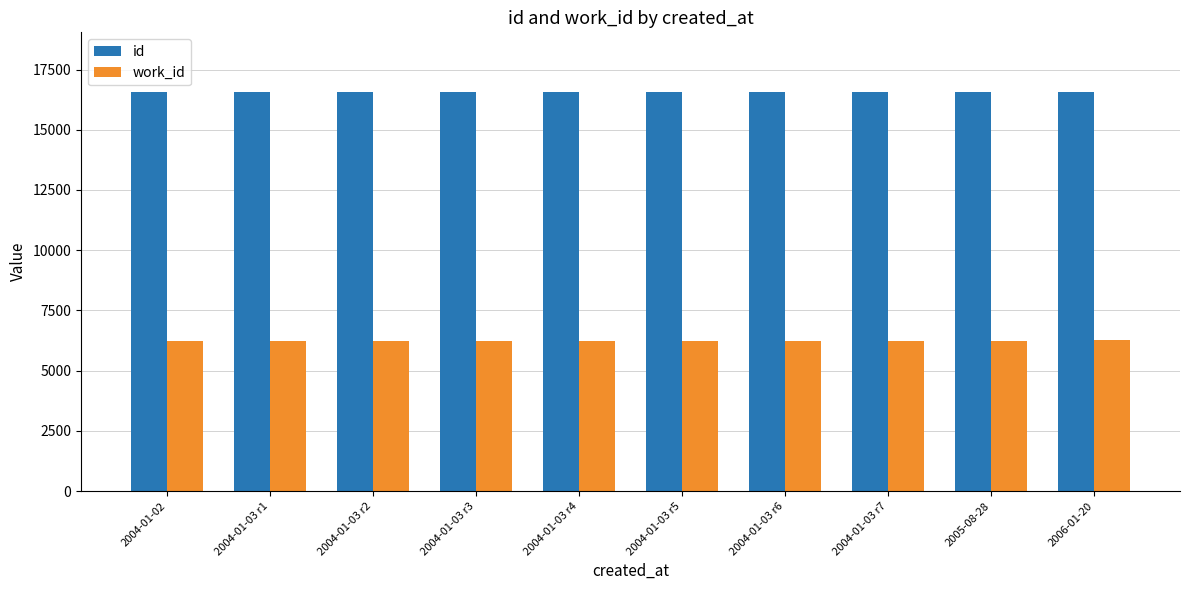

What is the minimum value shown in the chart?

6245